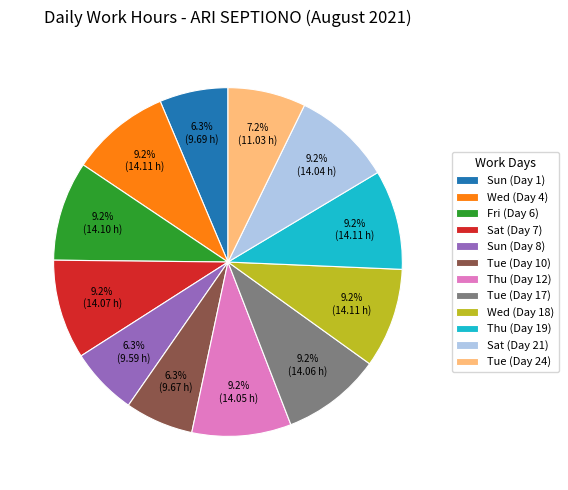

To the nearest percent, what percentage of the pie is Thu (Day 12)?

9%